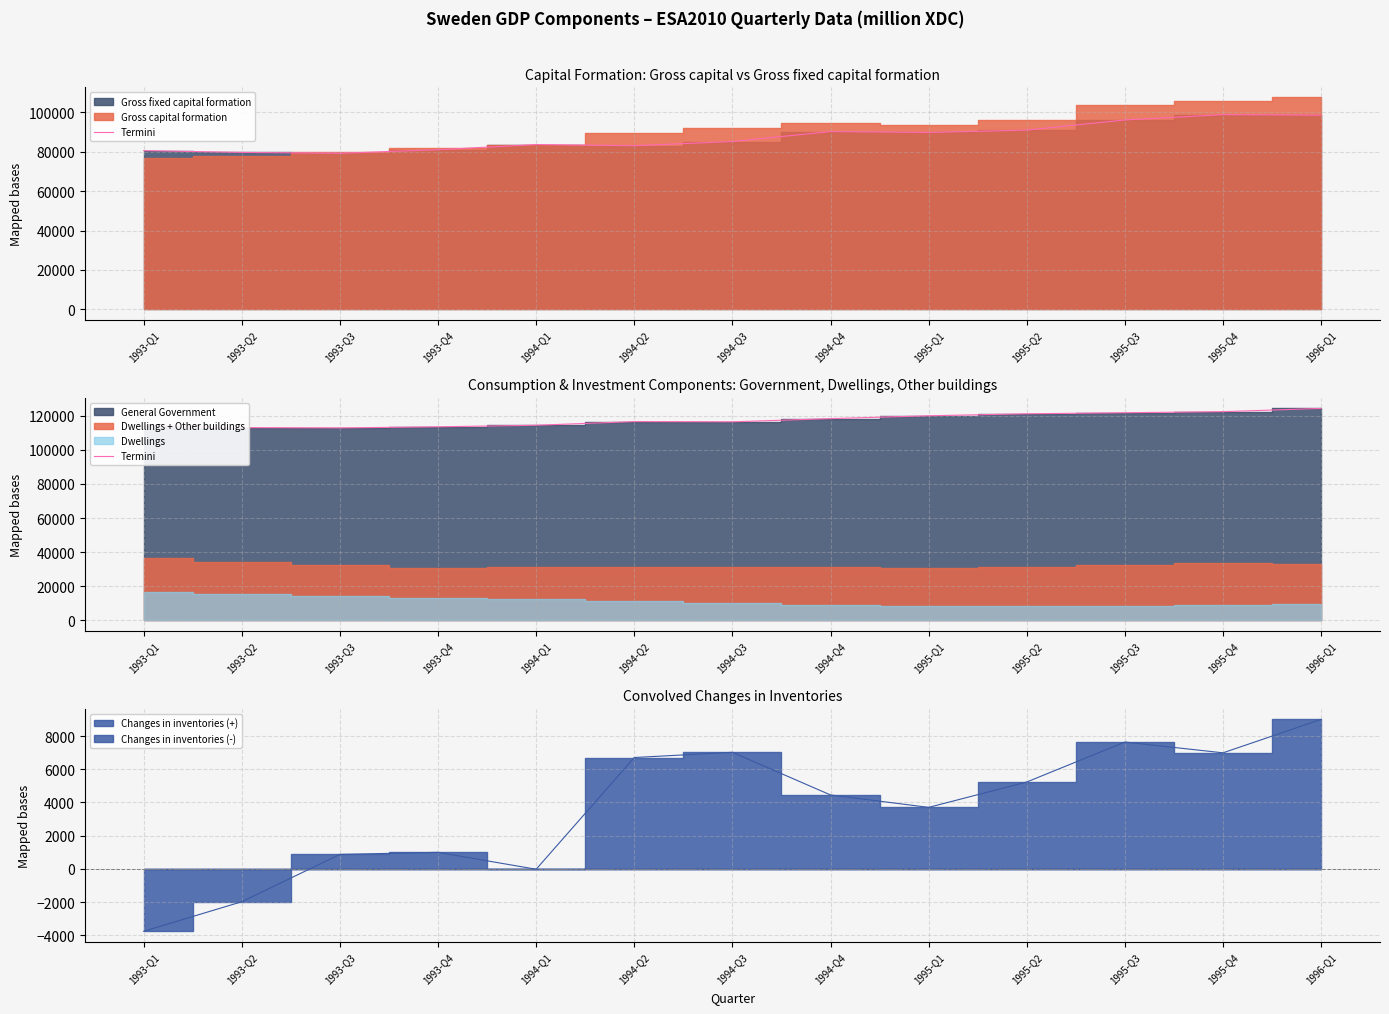

What is the ratio of the value at 1994-Q2 to the value at 1995-Q2?

1.0